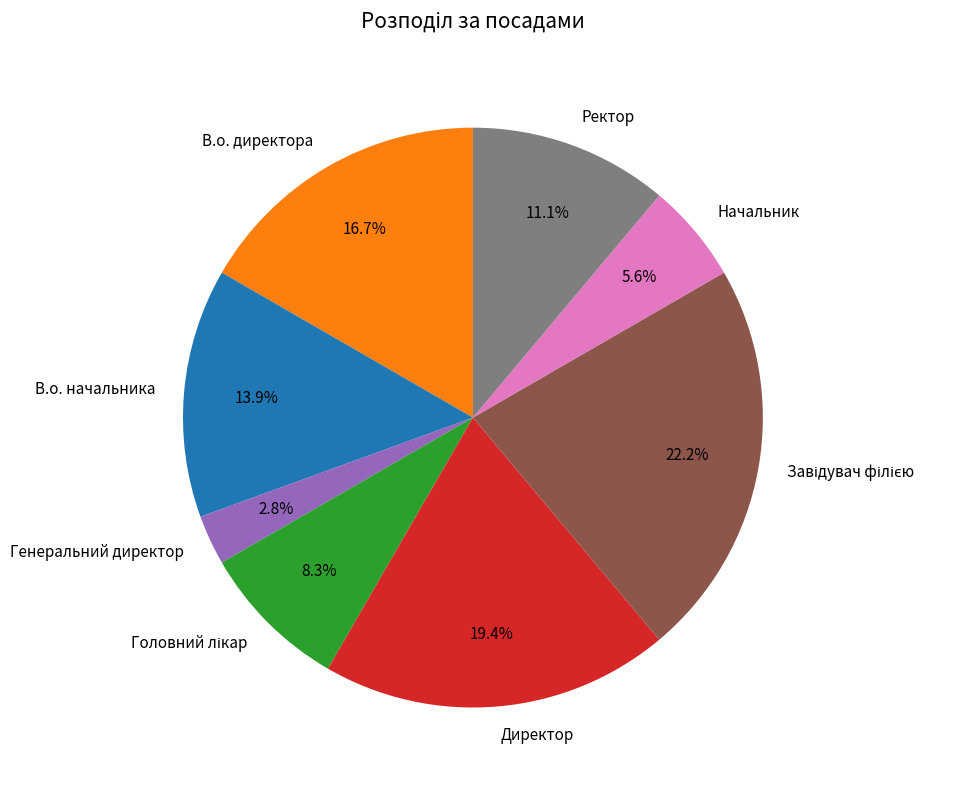

How many segments does this pie chart have?

8